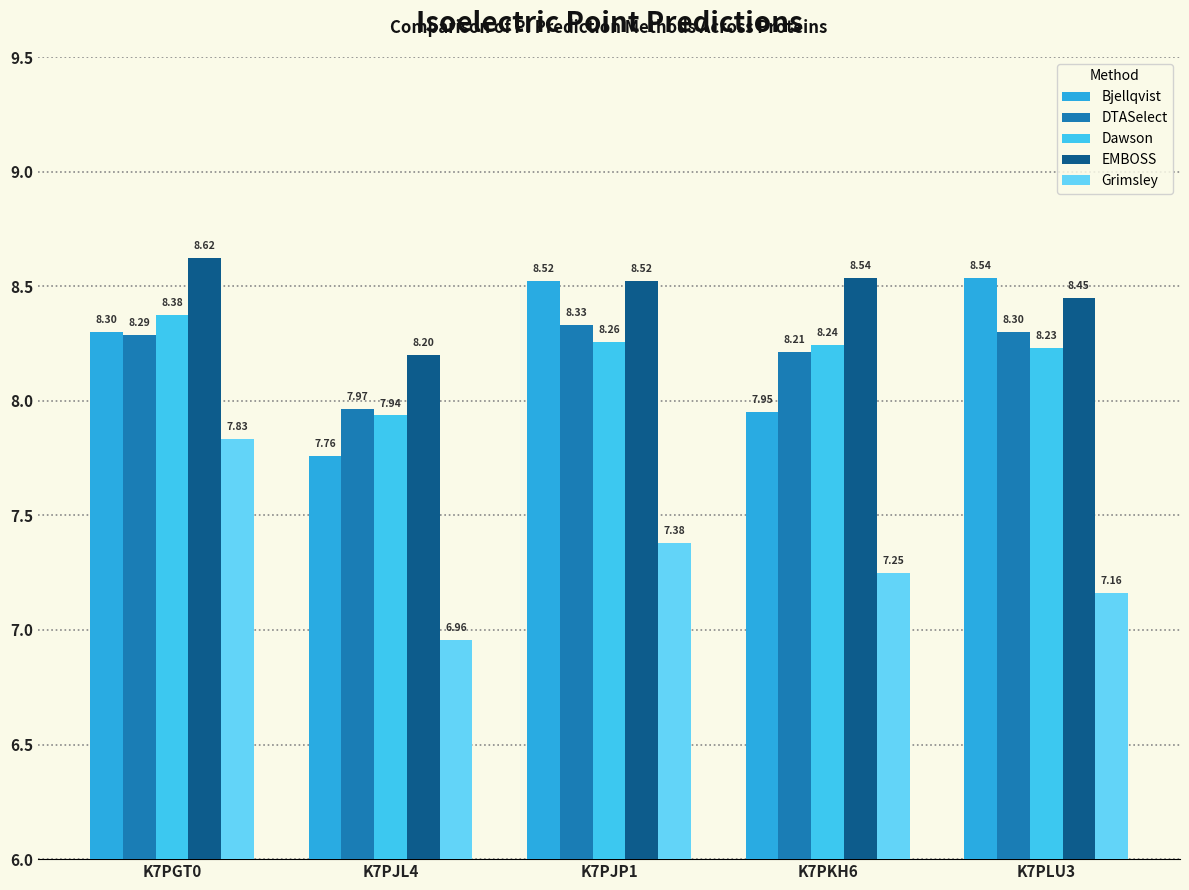

What is the average value of the Grimsley series?

7.3